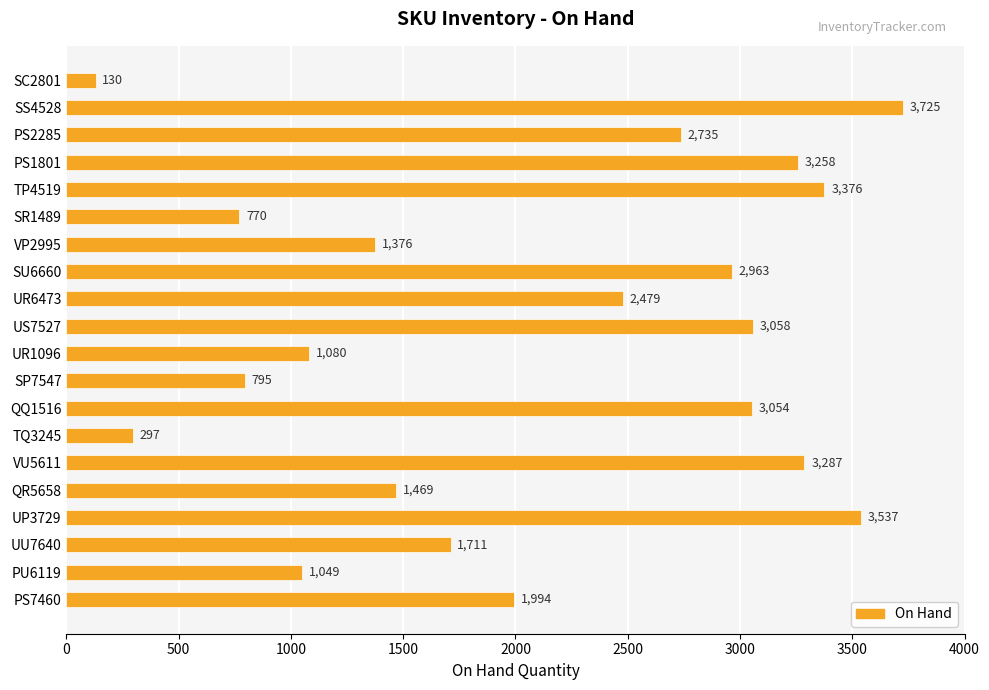

Reading top to bottom, list all the values displayed in this chart.

SC2801=130	SS4528=3725	PS2285=2735	PS1801=3258	TP4519=3376	SR1489=770	VP2995=1376	SU6660=2963	UR6473=2479	US7527=3058	UR1096=1080	SP7547=795	QQ1516=3054	TQ3245=297	VU5611=3287	QR5658=1469	UP3729=3537	UU7640=1711	PU6119=1049	PS7460=1994